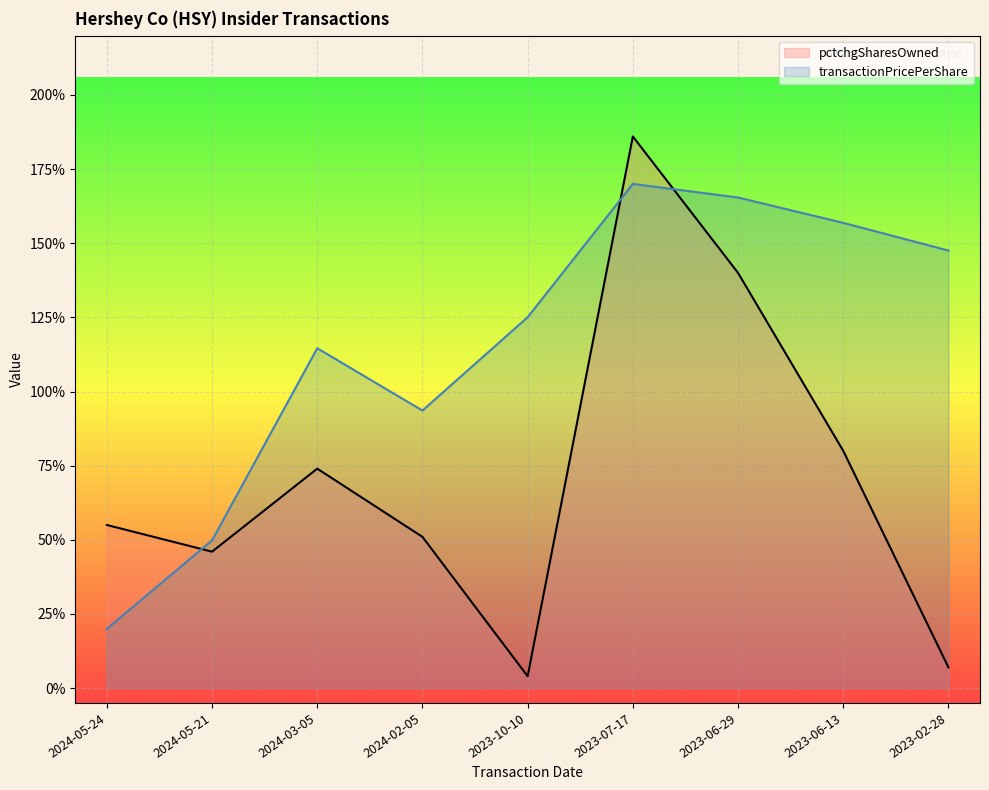

In transactionPricePerShare, how many points are higher than both neighbors (excluding endpoints)?

2